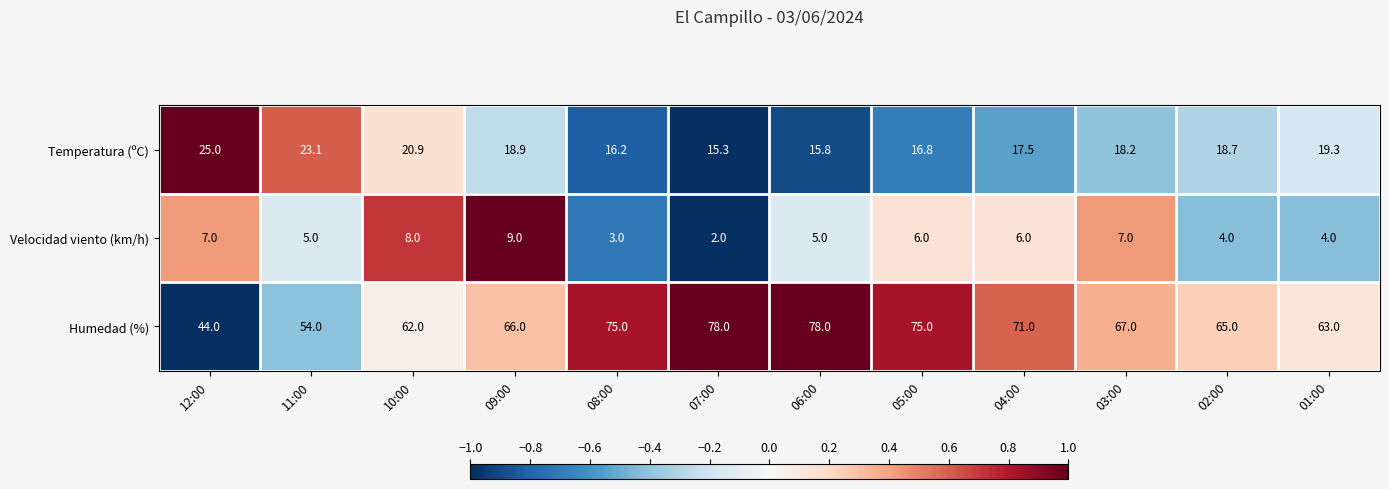

Which series has the largest total across all categories?

Humedad (%)